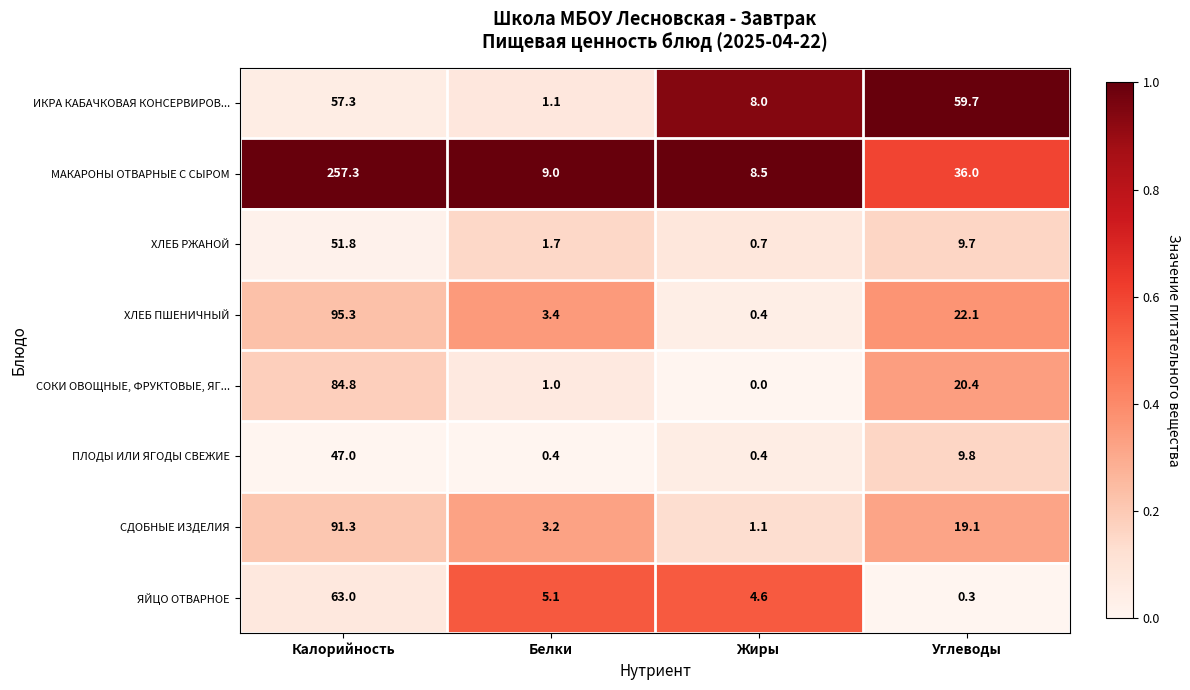

At which category does the chart reach its minimum across all series?

Жиры